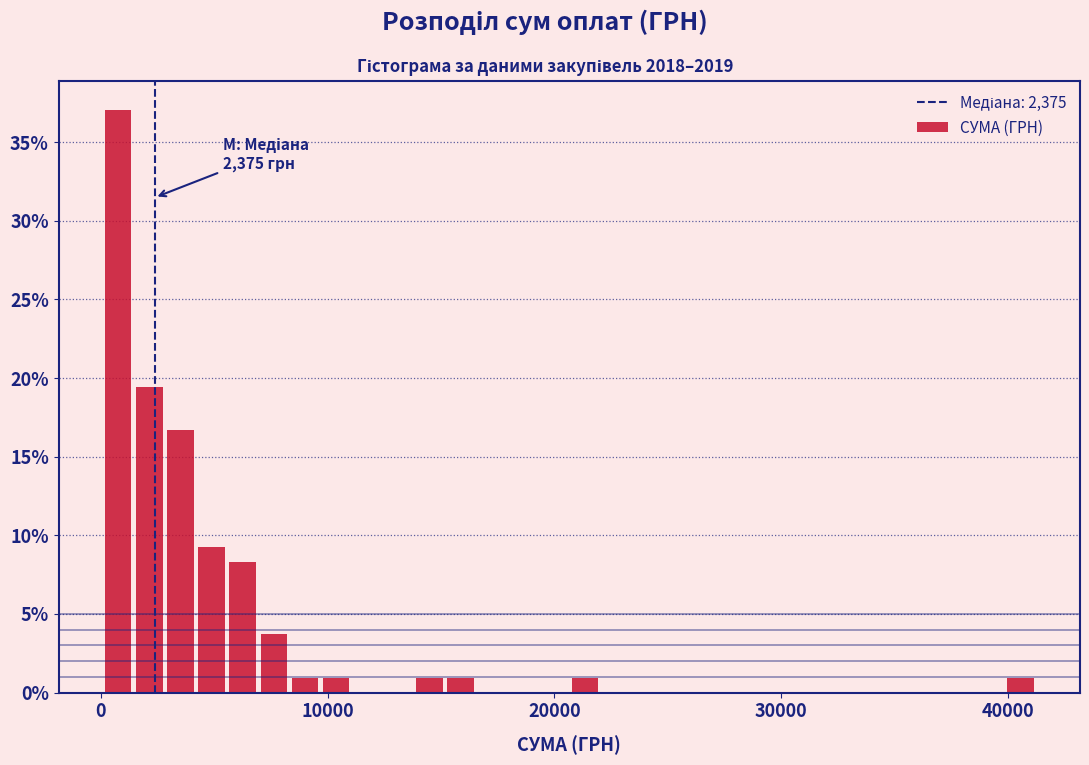

Around what value on the x-axis is the tallest bar? Give the approximate position of its centre, as read against the axis.

1000